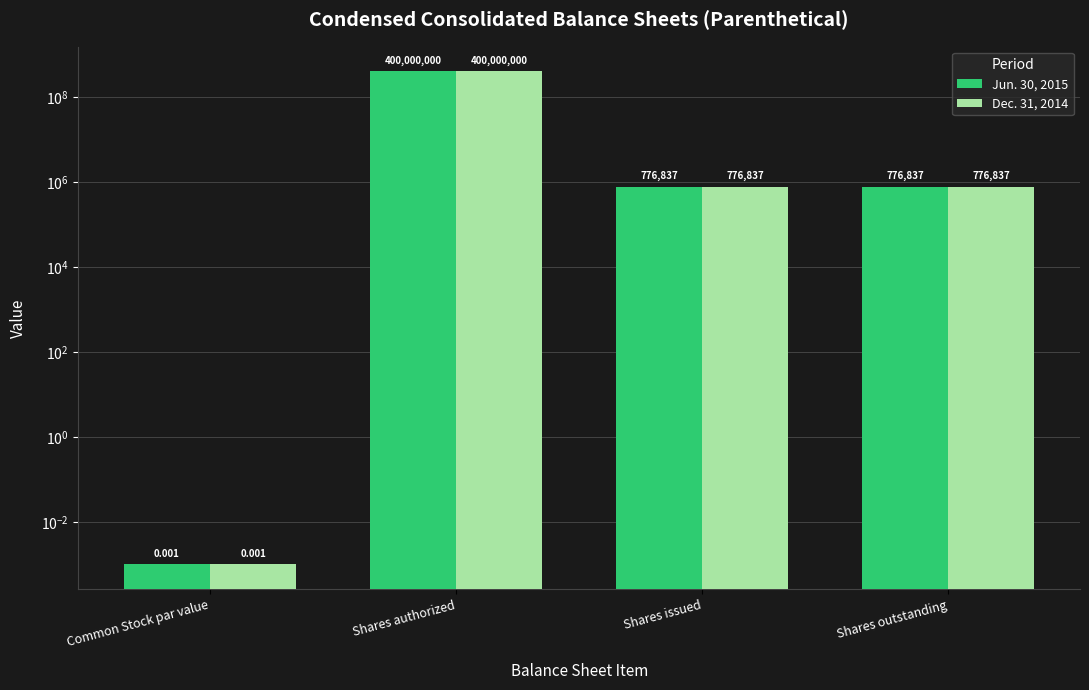

What is the label of the 3rd bar from the left?

Shares issued